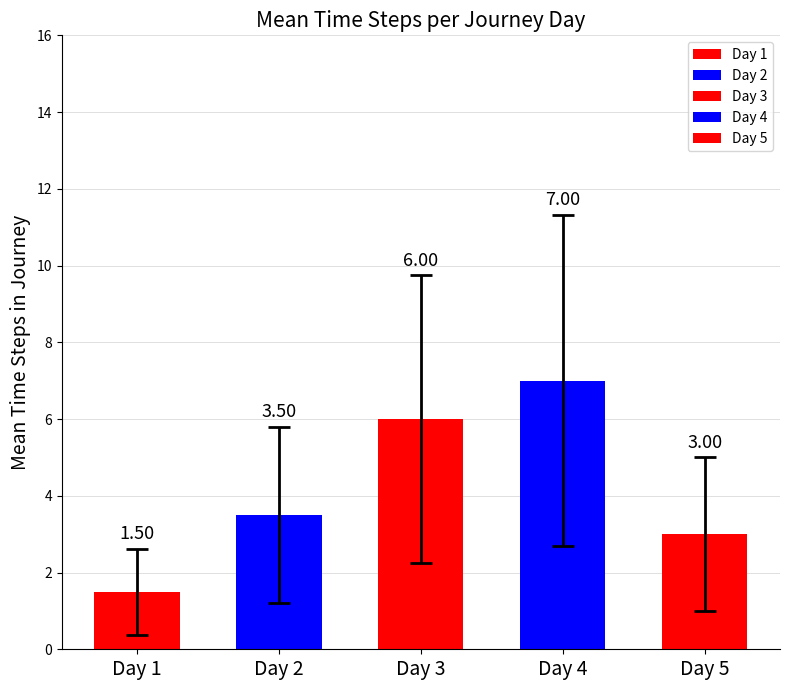

Between Day 4 and Day 5, which series saw the biggest shift?

Mean Time Steps